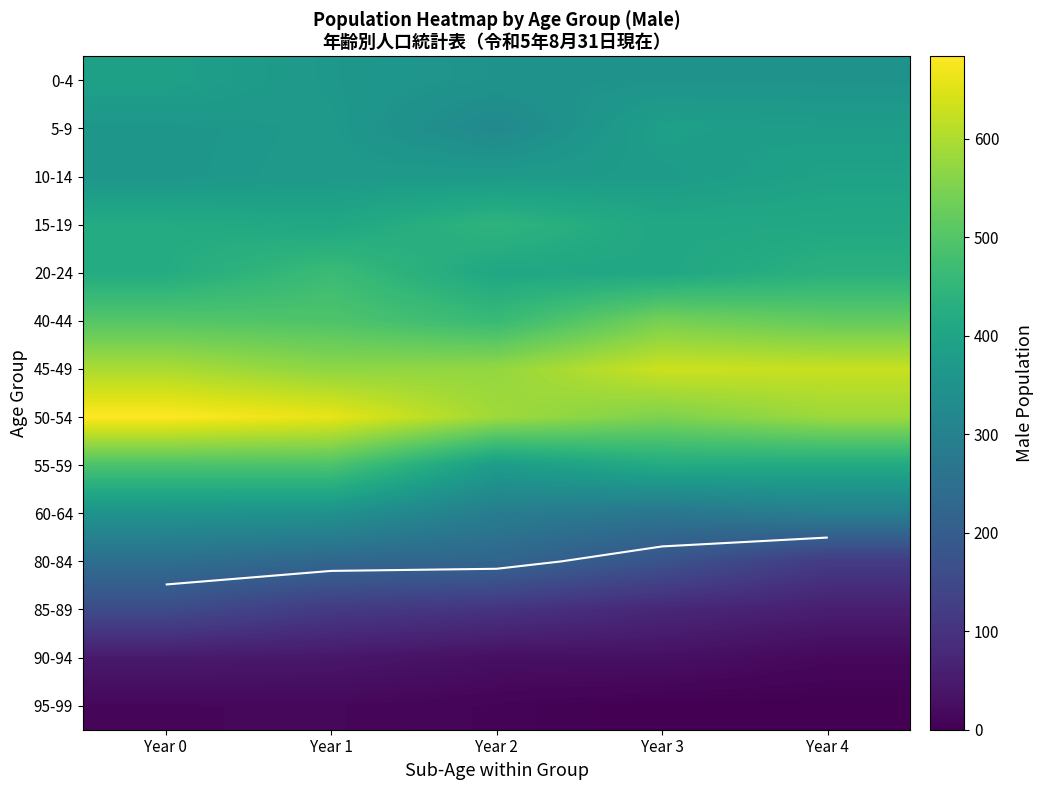

What is the maximum value for 15-19?

445